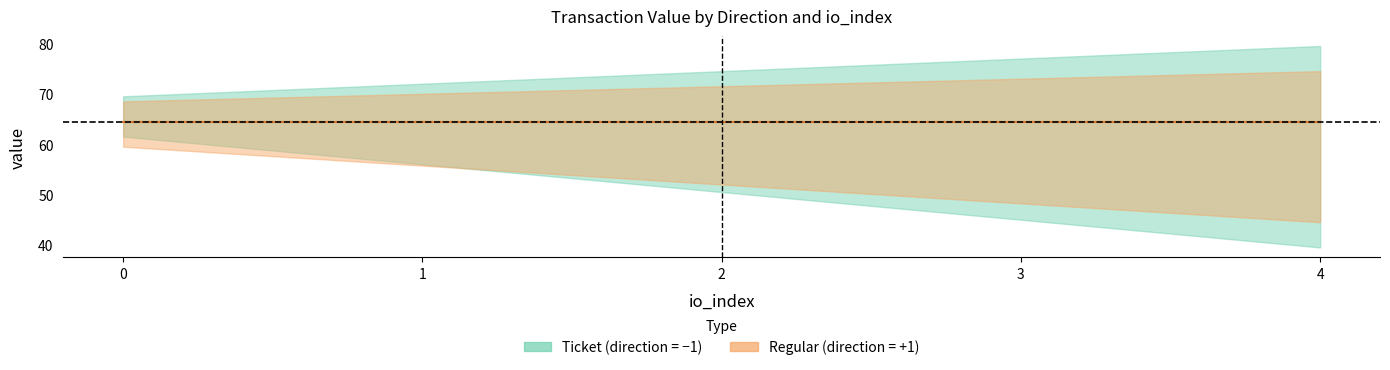

True or false: Regular_value and Regular_io_index cross at least once.

False